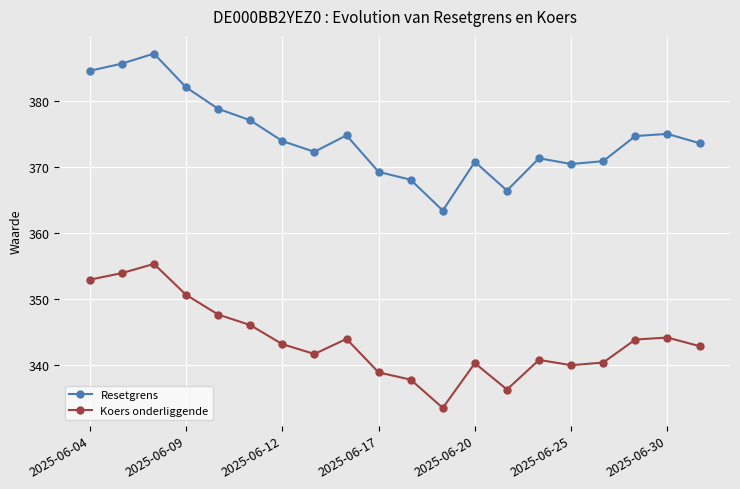

True or false: Koers onderliggende and Resetgrens intersect in this chart.

False